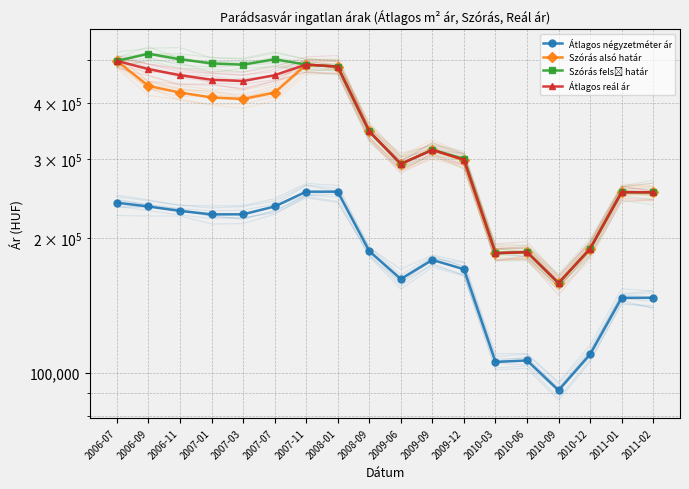

How many interior local valleys does the Átlagos négyzetméter ár series have?

3